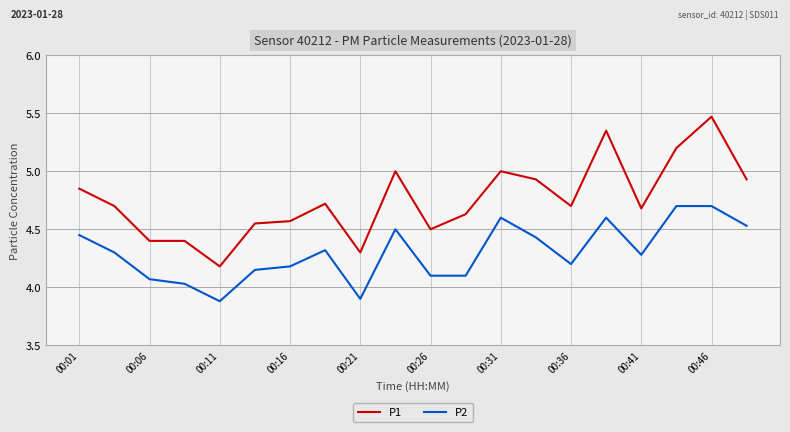

Which series has the largest range (max minus min)?

P1